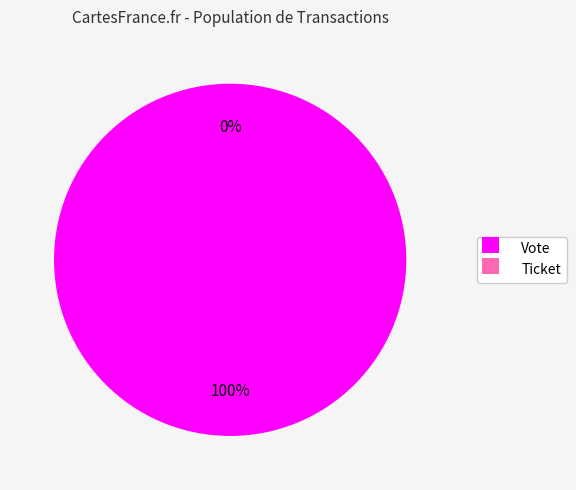

To the nearest percent, what is the difference between the largest and smallest slice percentages?

100%